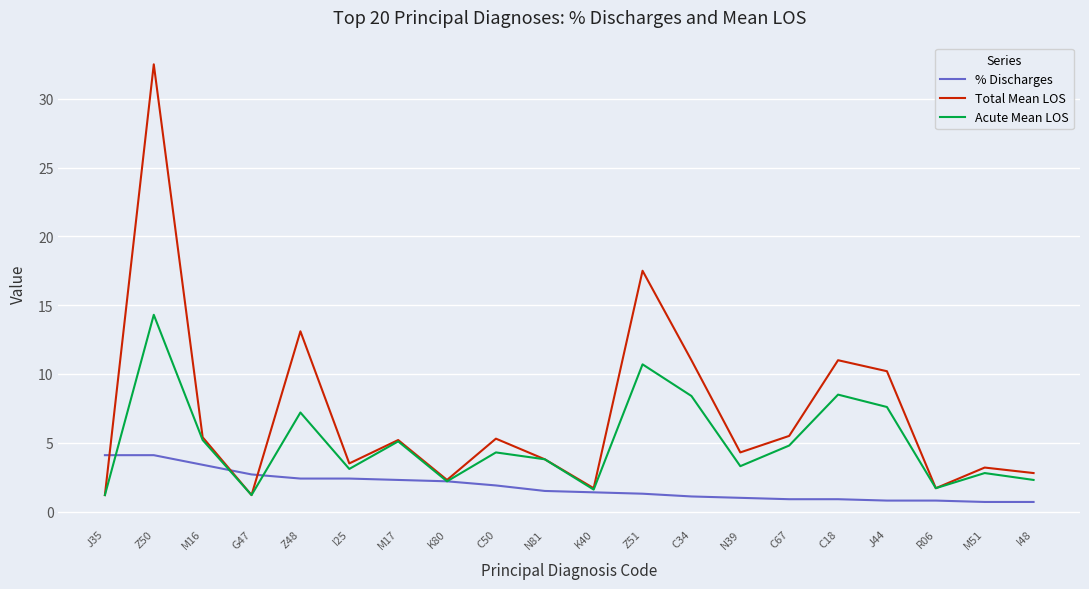

Rank the series at C18 from lowest to highest value.

% Discharges, Acute Mean LOS, Total Mean LOS